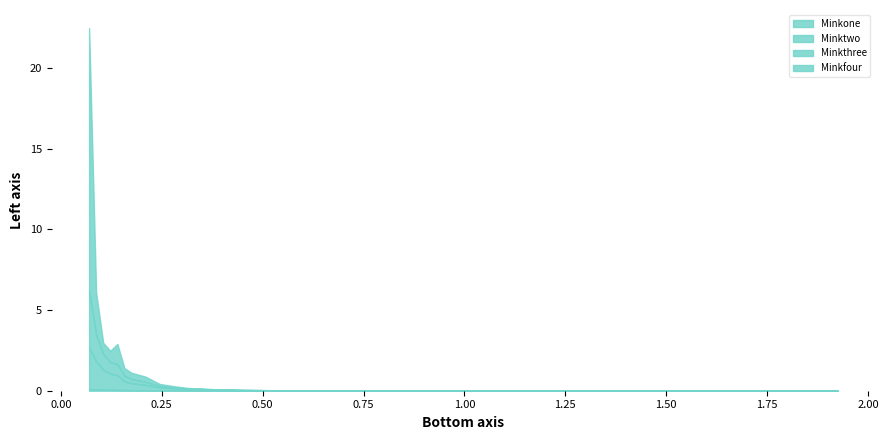

Where do Minkfour and Minkthree first cross each other?

0.0875 and 0.105